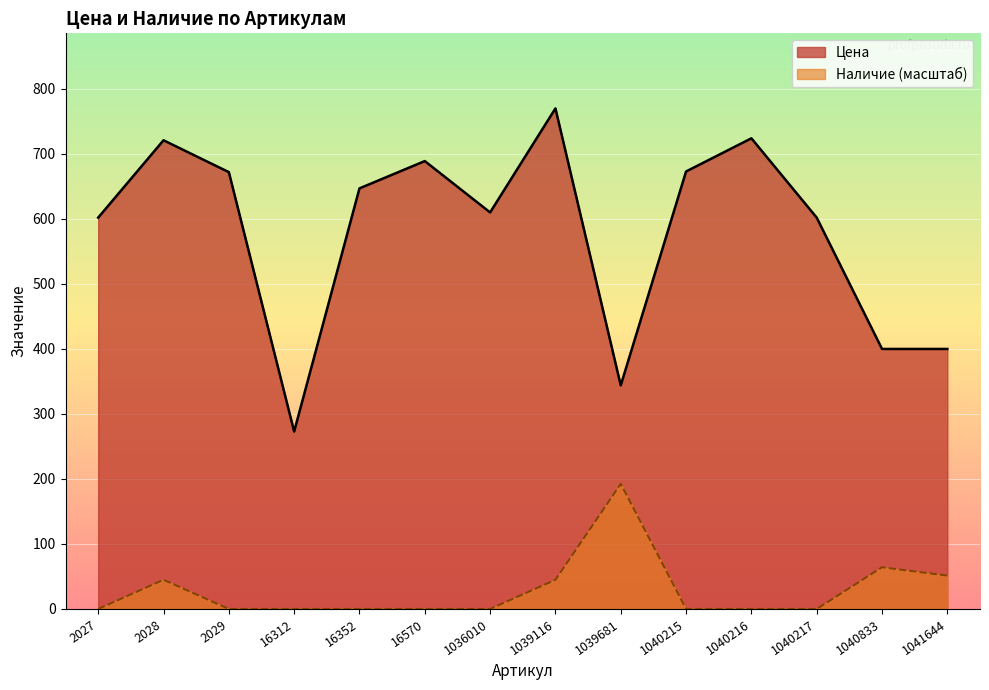

Is the value of Наличие at 1040833 greater than the value of Цена at 1041644?

No